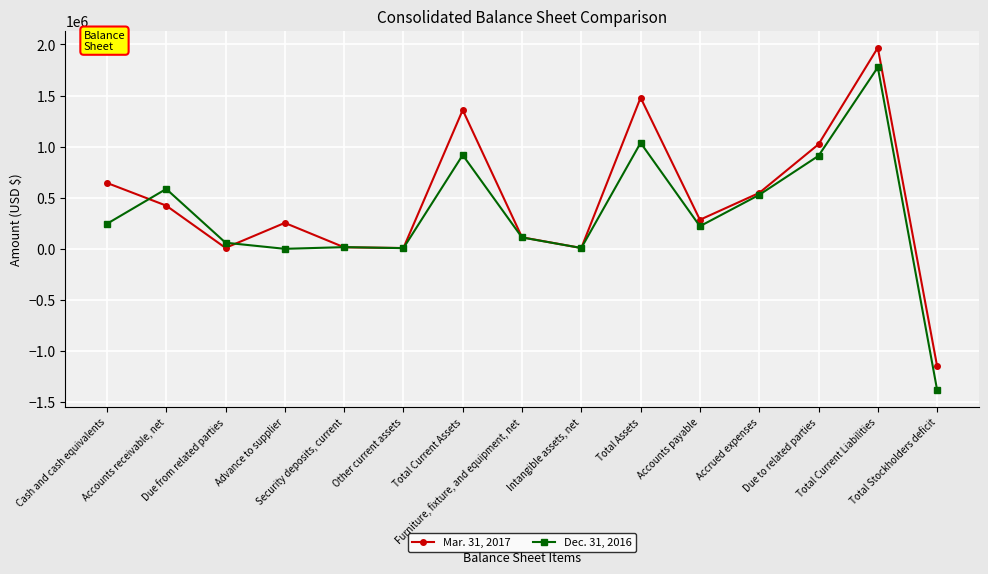

Which series has the widest spread of values?

Dec. 31, 2016